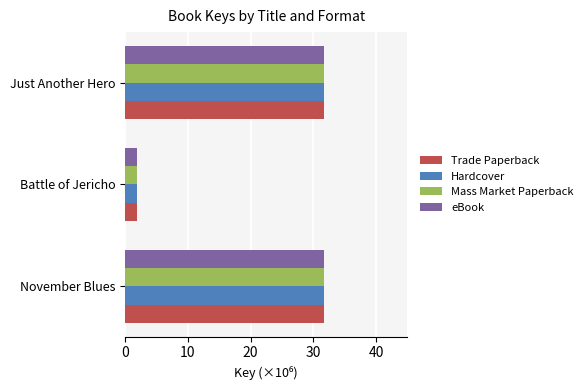

What is the difference between the maximum and minimum values in the eBook series?

29.8